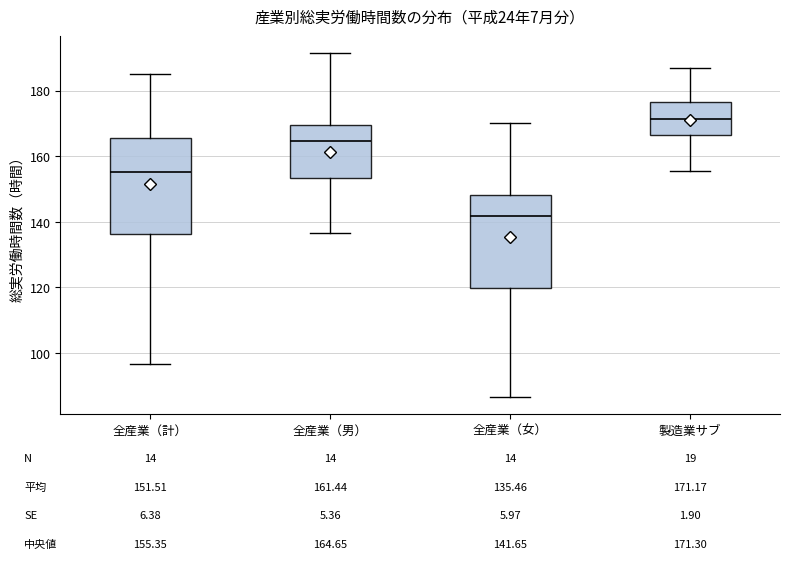

Which box's median line is the lowest?

全産業（女）